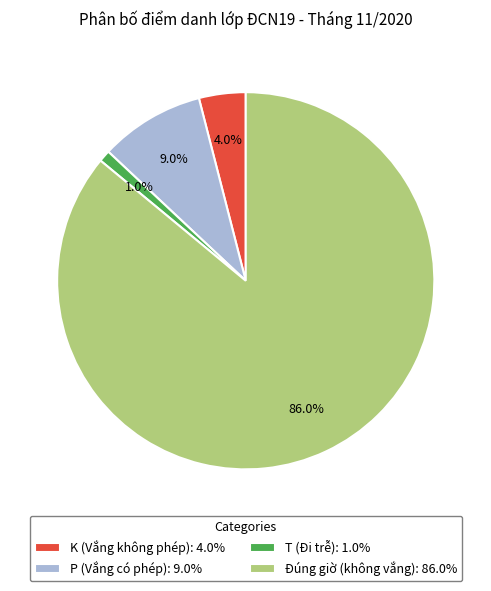

How many slices are in this pie chart?

4